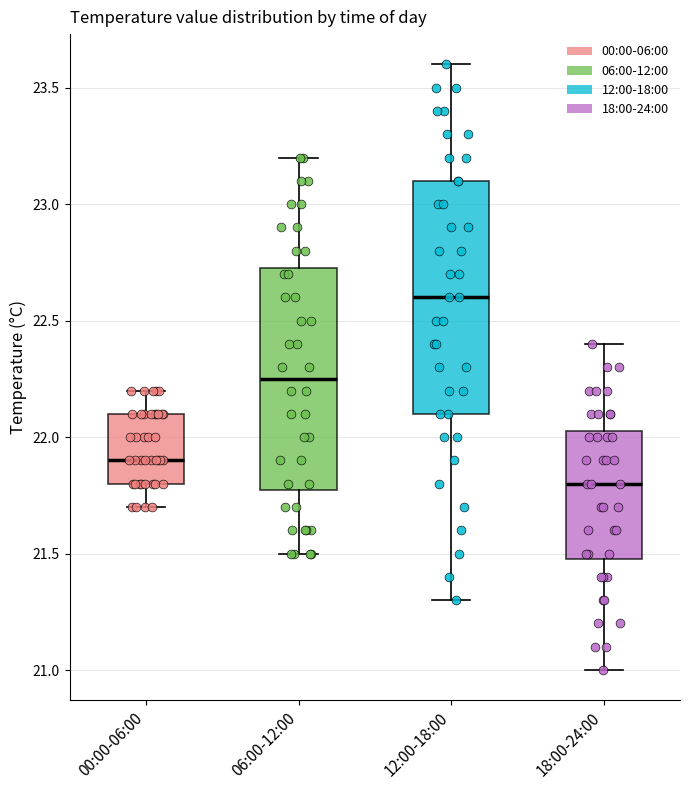

Which box has the highest median line?

12:00-18:00